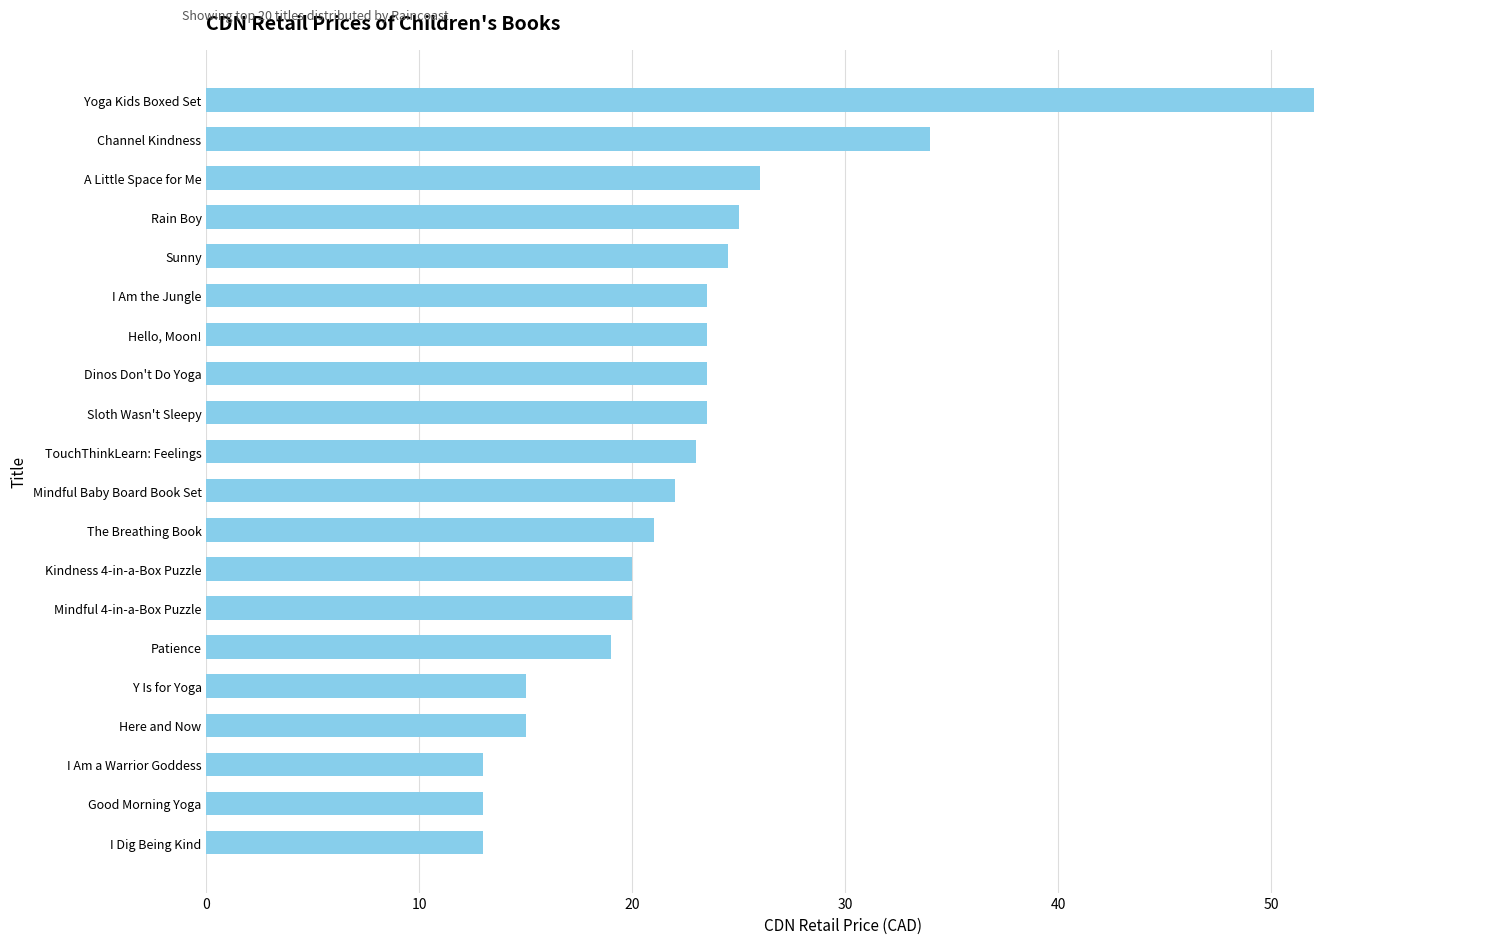

Does the chart contain any negative values?

No